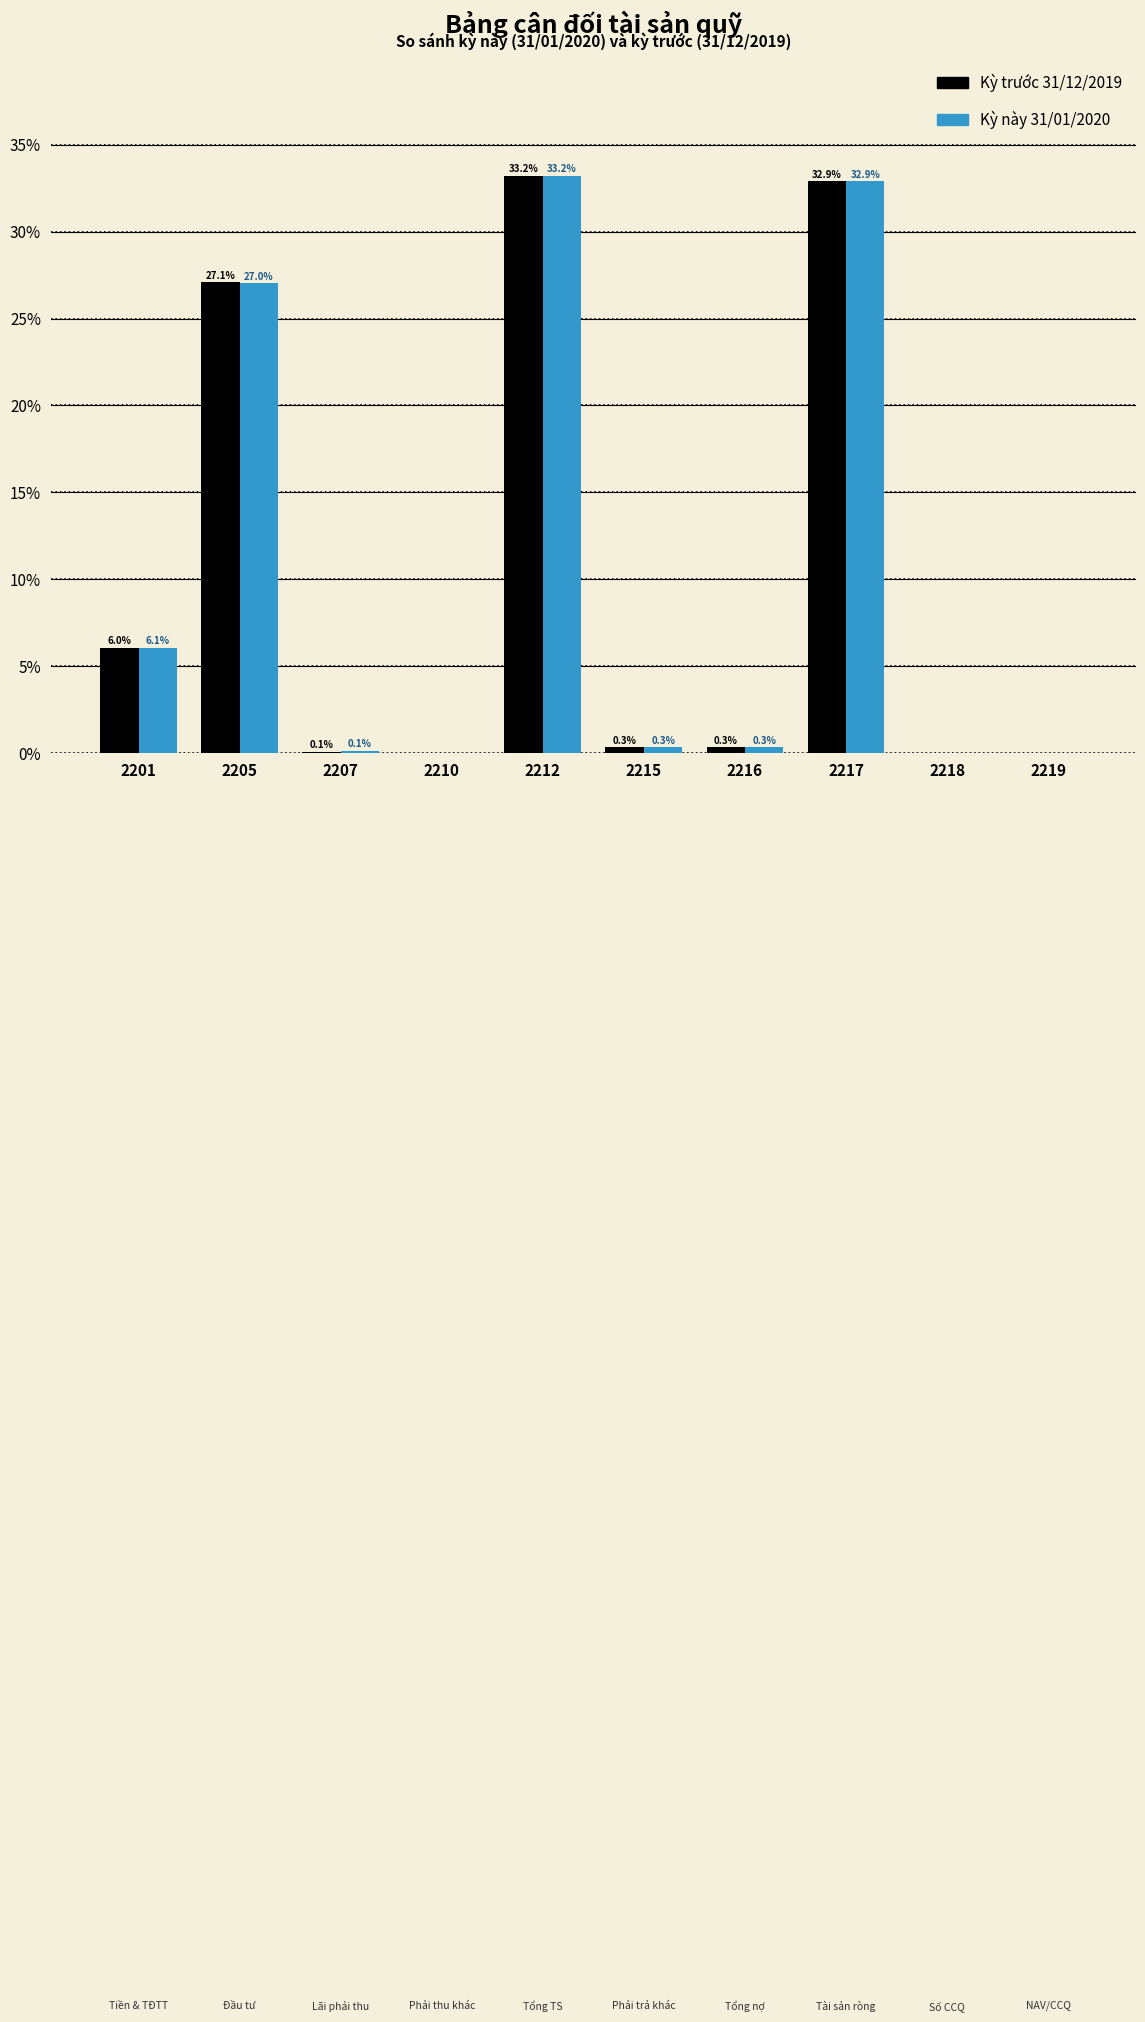

At which label is Kỳ trước 31/12/2019 closest to 16?

2201